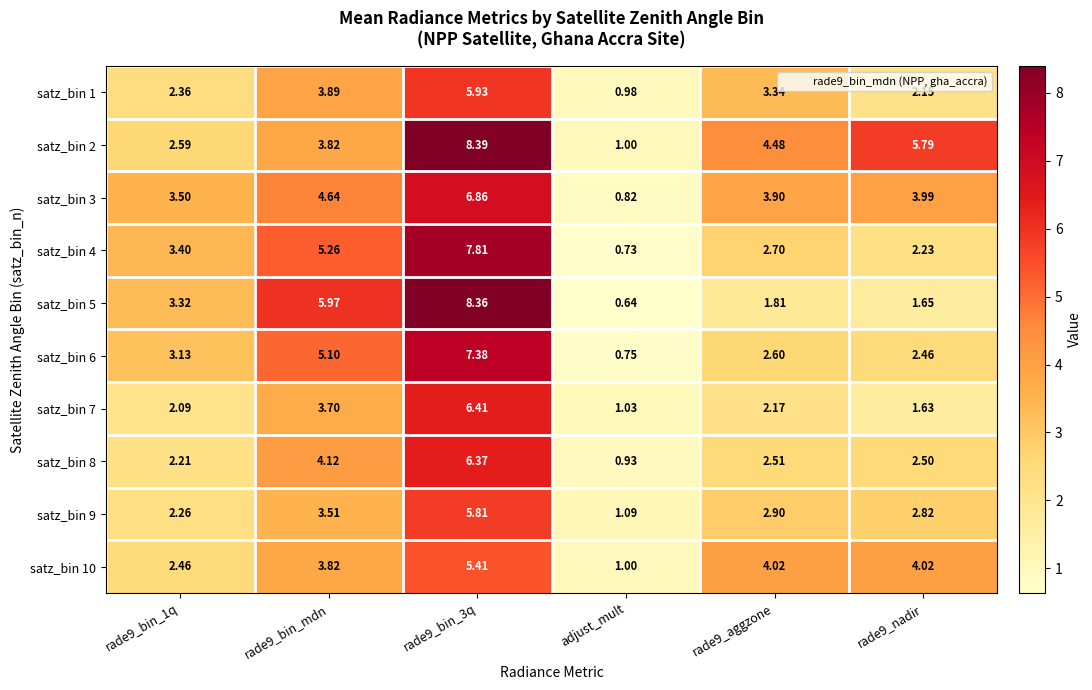

At which category does the chart reach its minimum across all series?

adjust_mult